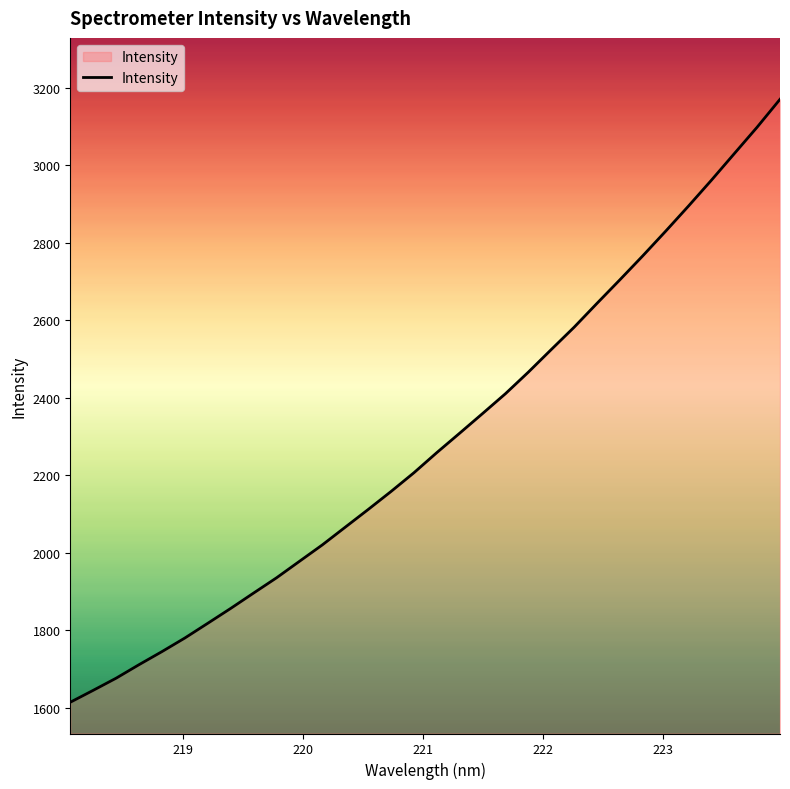

What is the maximum value shown in the chart?

3170.9